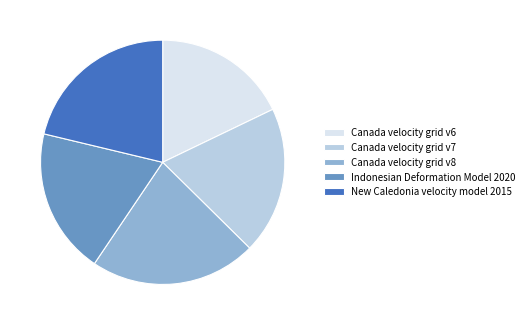

Is there any slice that represents more than half of the pie?

No